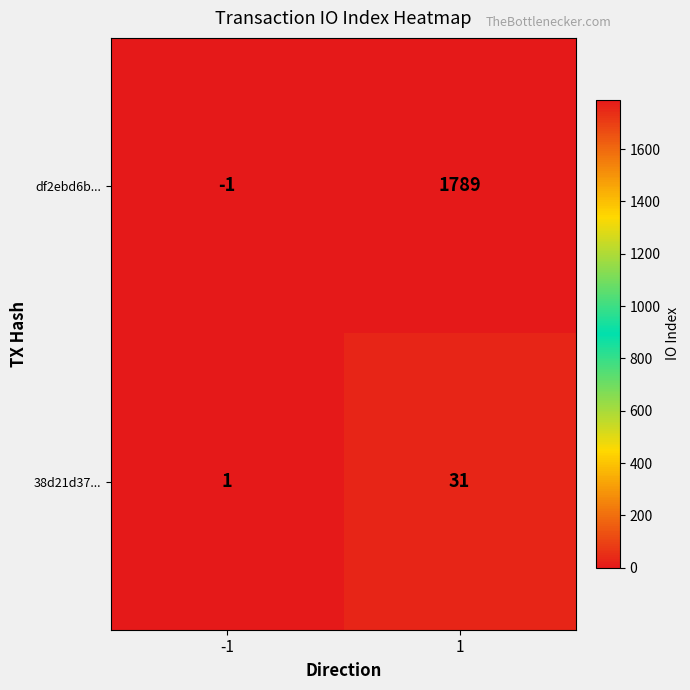

Read the df2ebd6b... value at 1, to the nearest 100.

1800